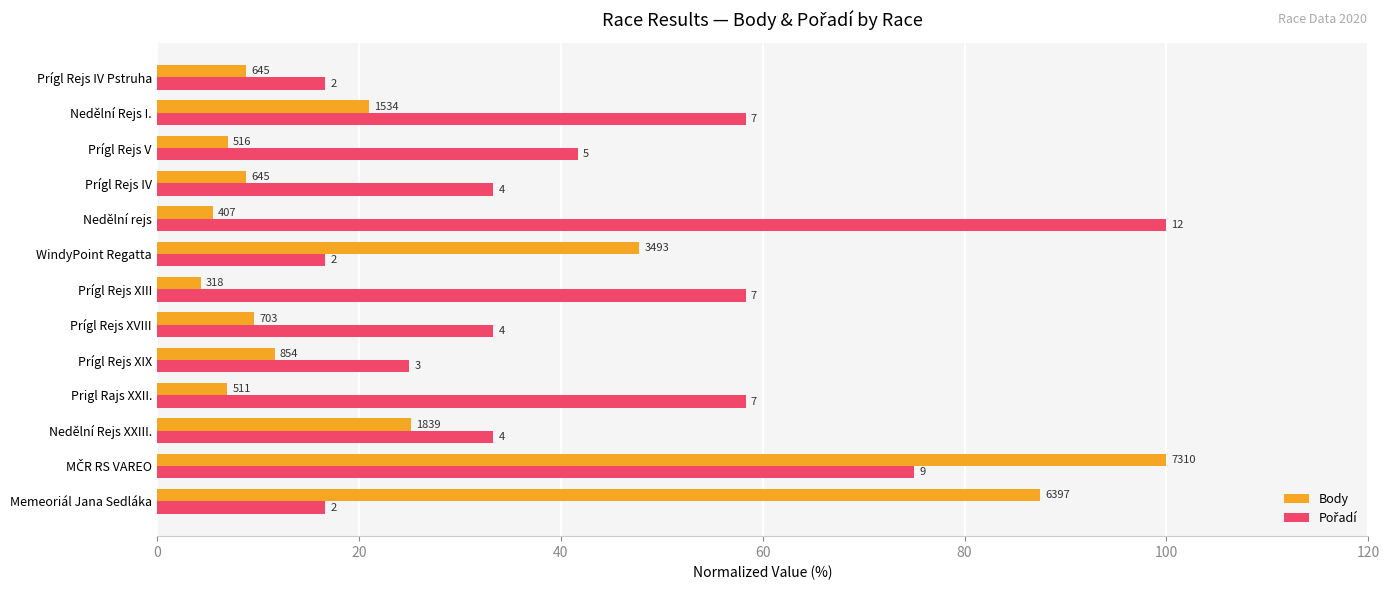

What is the sum of all Pořadí values?

566.7